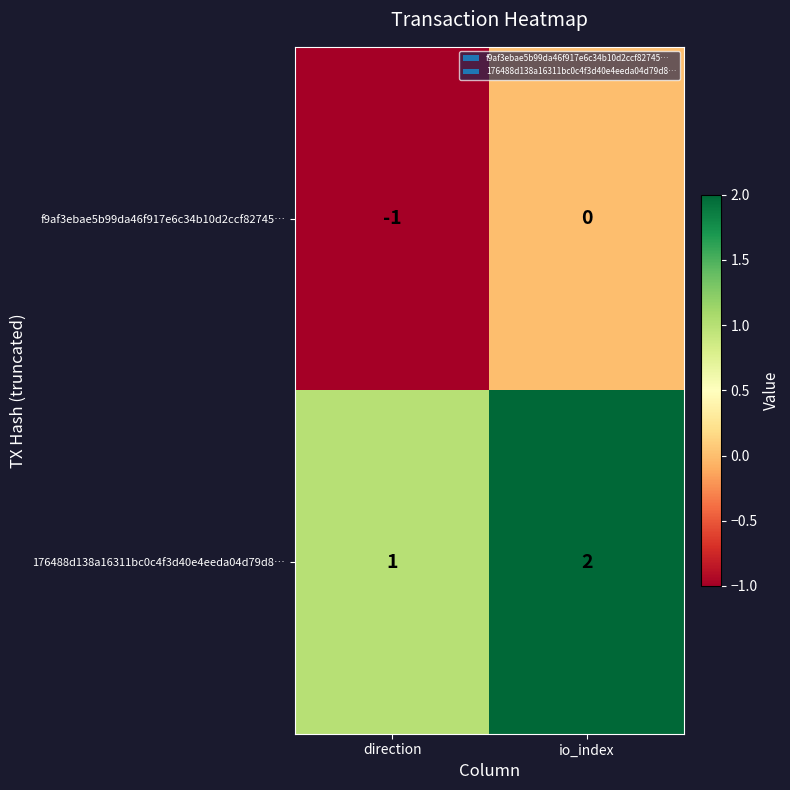

True or false: 176488d138a16311bc0c4f3d40e4eeda04d79d8… has a value of 1 at direction.

True